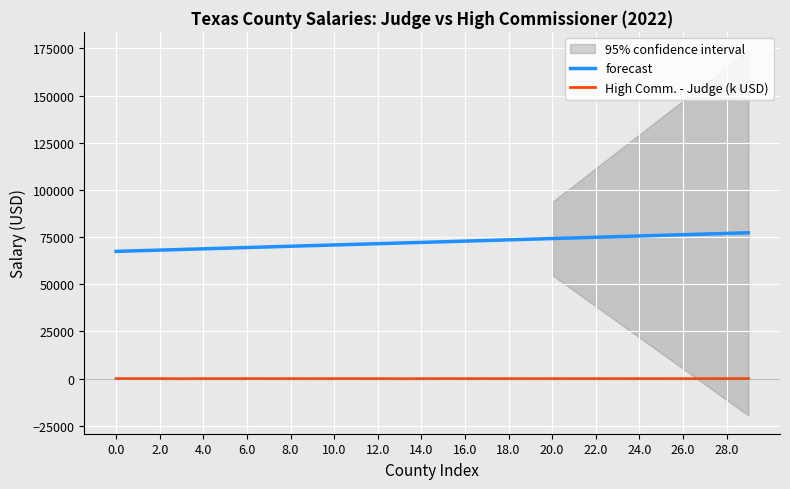

True or false: High Comm. - Judge (k USD) has a value of -23.0 at 23.

True